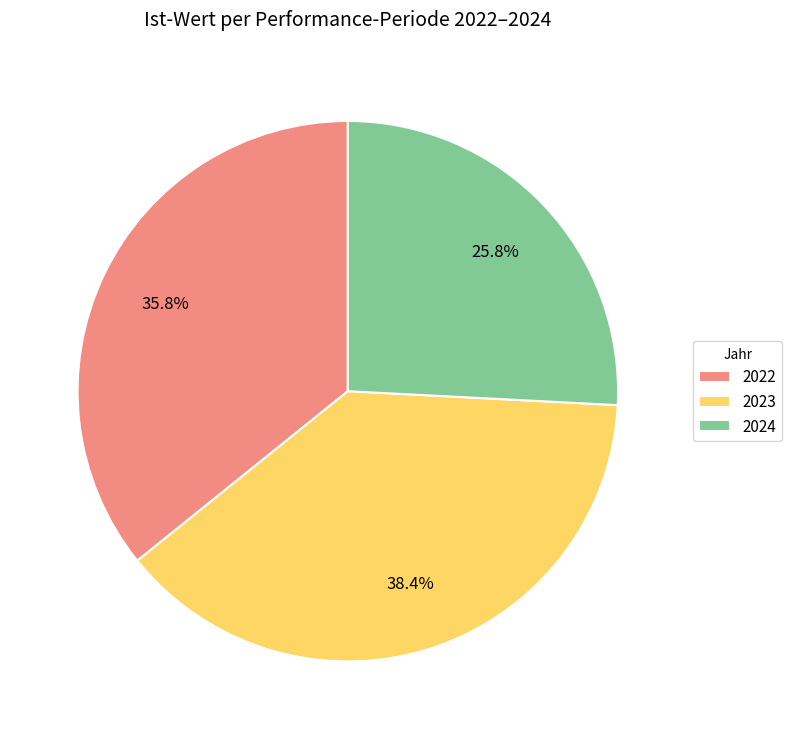

True or false: 2023 accounts for 38% of the total.

True